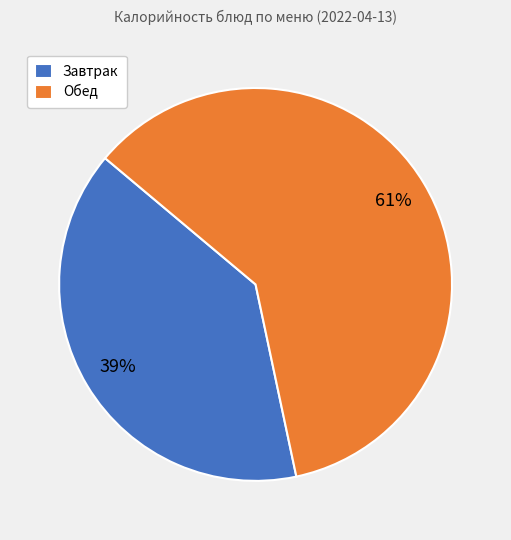

Is there any slice that represents more than half of the pie?

Yes